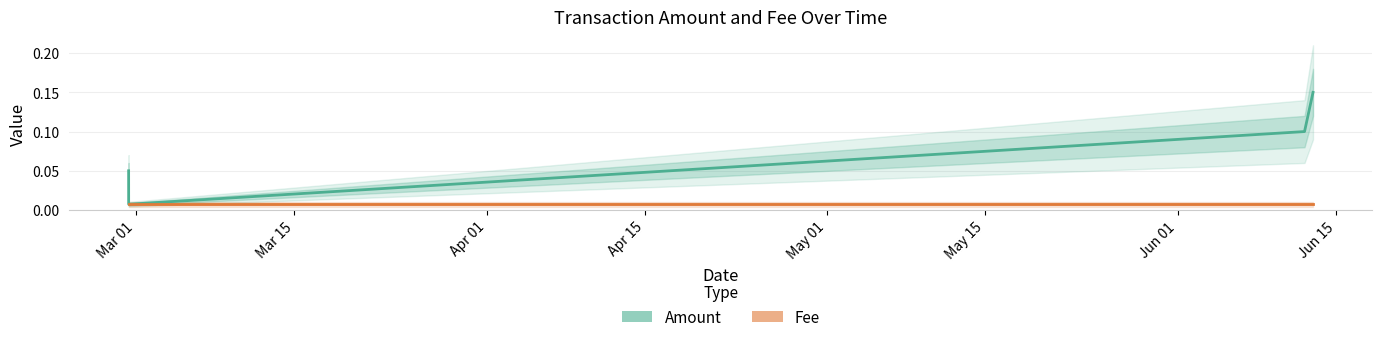

True or false: the data has more than 2 interior local peaks.

False